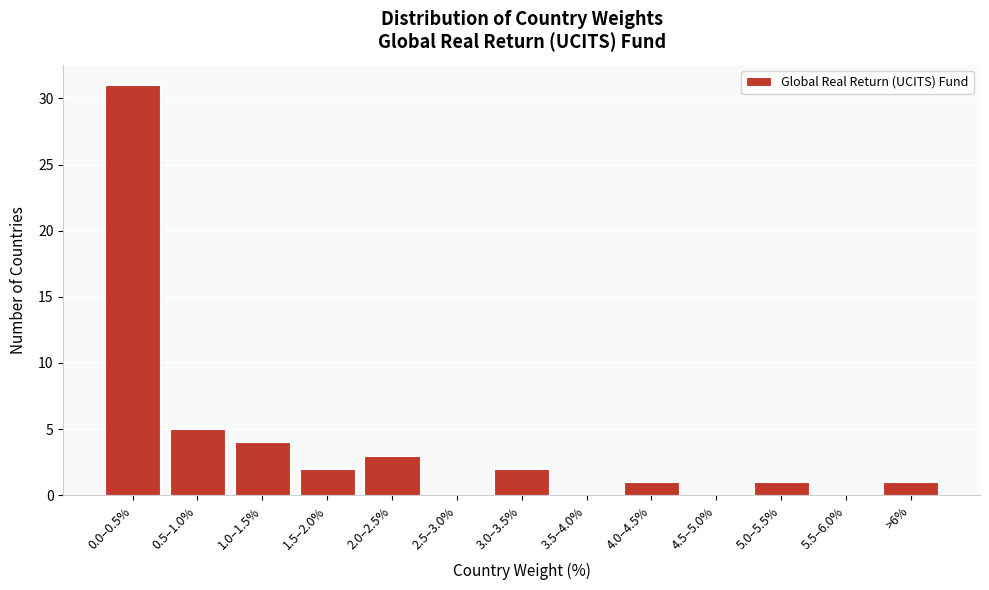

Reading left to right, extract all data points from this chart.

0.0–0.5%=31	0.5–1.0%=5	1.0–1.5%=4	1.5–2.0%=2	2.0–2.5%=3	2.5–3.0%=0	3.0–3.5%=2	3.5–4.0%=0	4.0–4.5%=1	4.5–5.0%=0	5.0–5.5%=1	5.5–6.0%=0	>6%=1